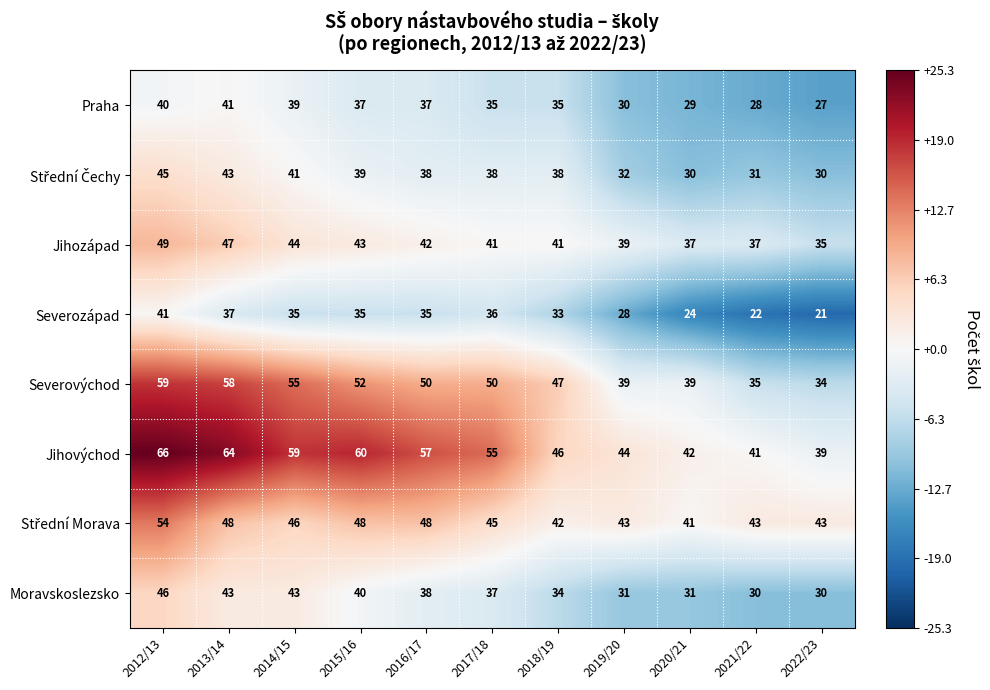

What is the difference between the highest and lowest values at 2014/15?

24